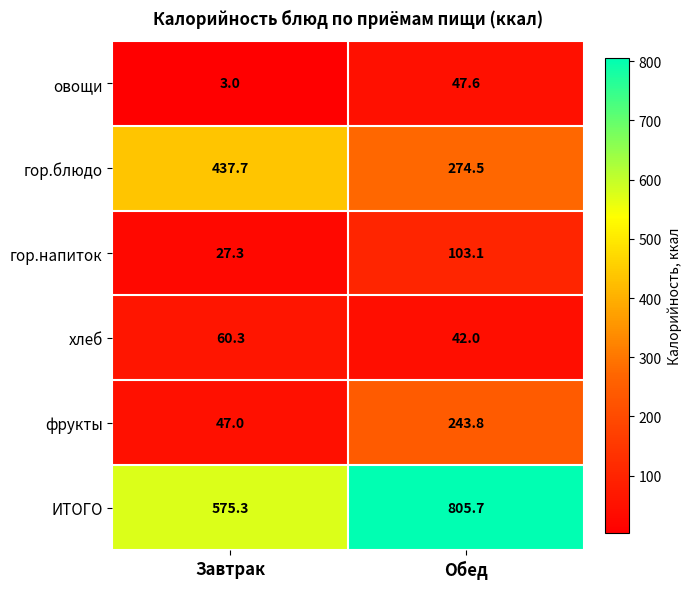

At which label is гор.напиток closest to 65?

Завтрак